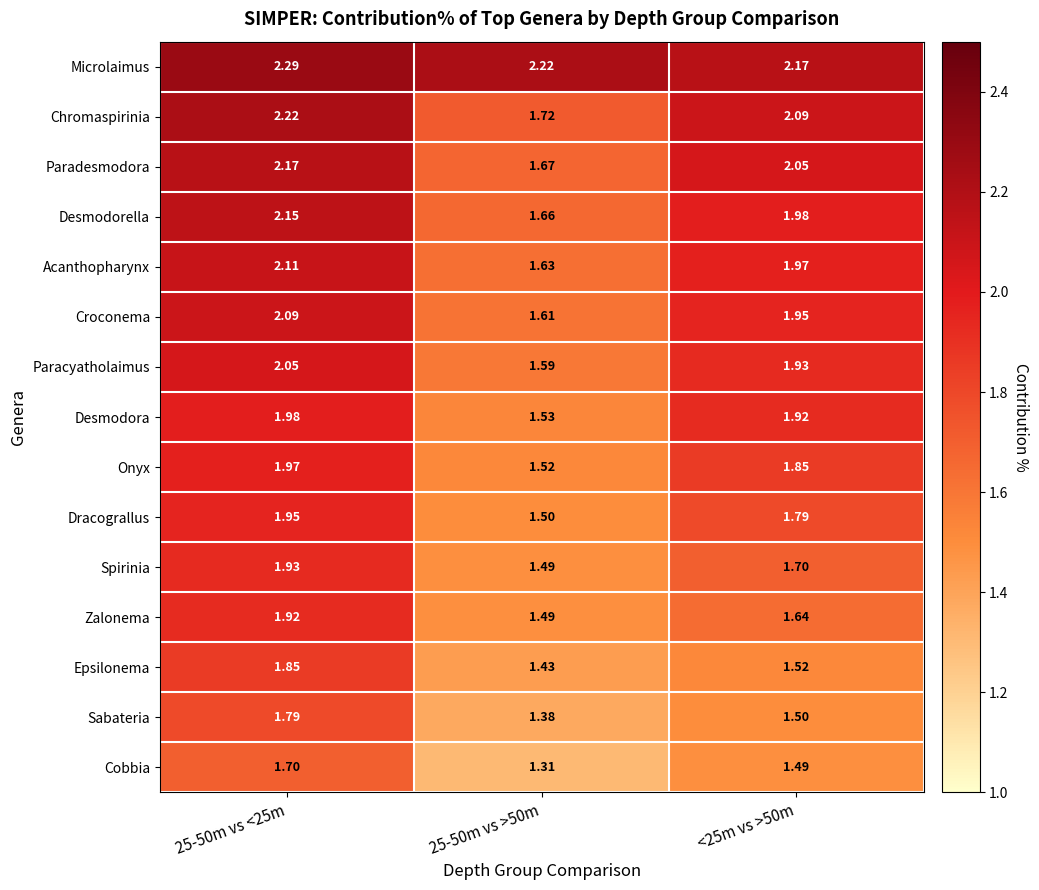

Rank the series by their maximum value, from highest to lowest.

Microlaimus, Chromaspirinia, Paradesmodora, Desmodorella, Acanthopharynx, Croconema, Paracyatholaimus, Desmodora, Onyx, Dracograllus, Spirinia, Zalonema, Epsilonema, Sabateria, Cobbia